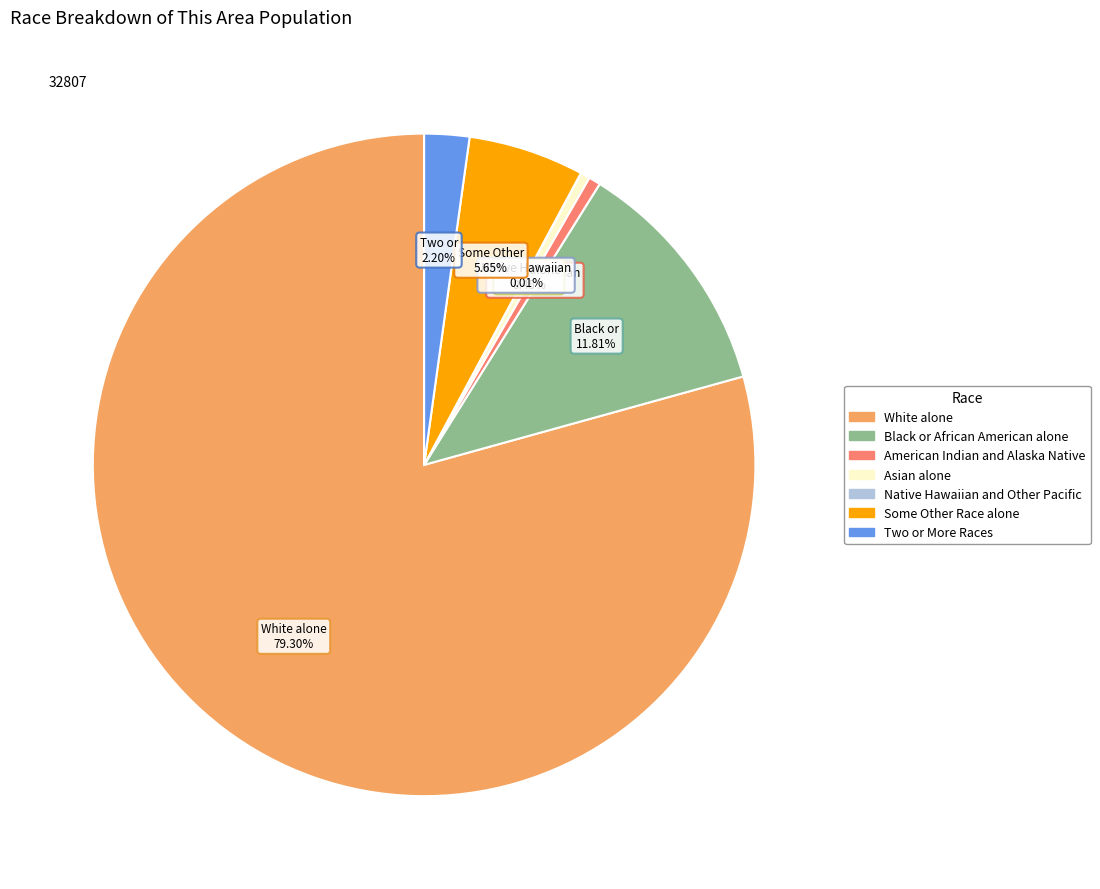

The Some Other Race alone slice represents 20% of the pie. True or false?

False